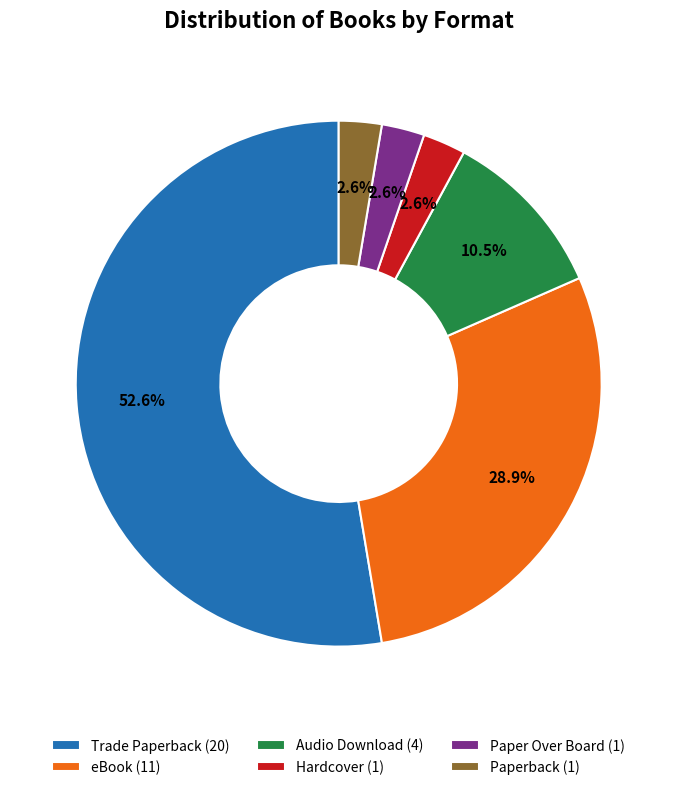

What percentage is the Trade Paperback slice, to the nearest percent?

53%